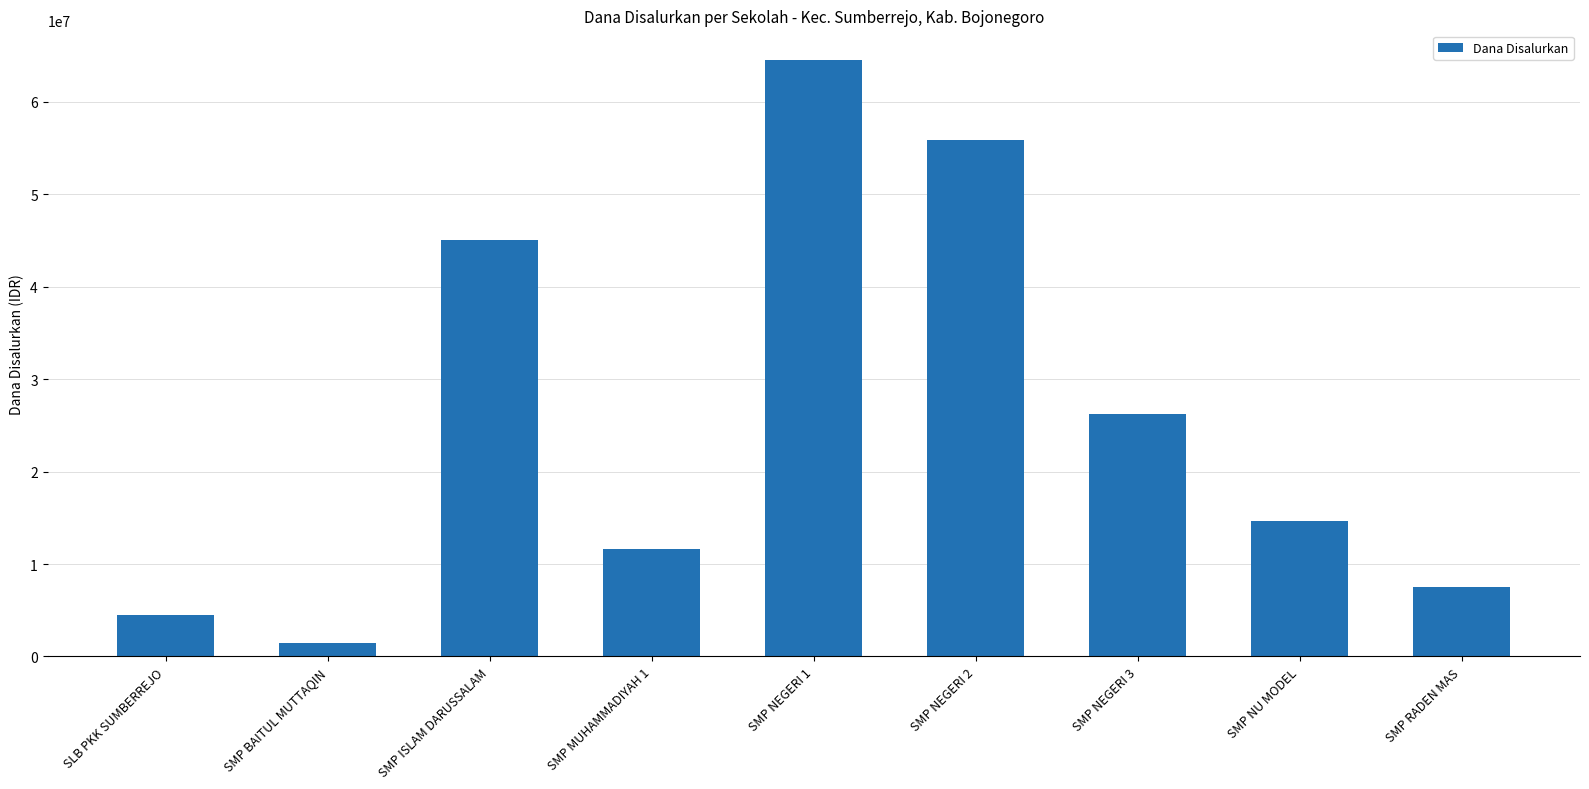

Rank the categories by value from lowest to highest.

SMP BAITUL MUTTAQIN, SLB PKK SUMBERREJO, SMP RADEN MAS, SMP MUHAMMADIYAH 1, SMP NU MODEL, SMP NEGERI 3, SMP ISLAM DARUSSALAM, SMP NEGERI 2, SMP NEGERI 1